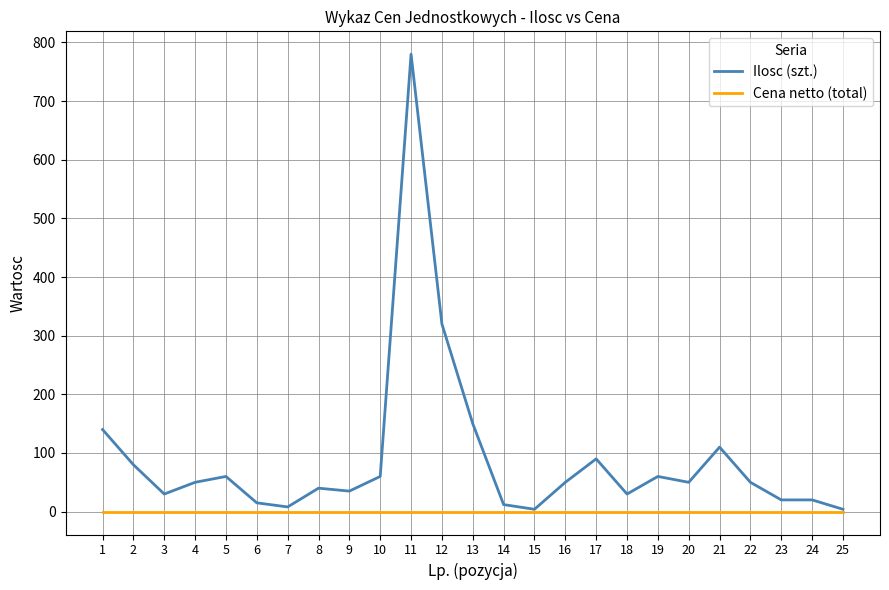

Is the value of Ilosc (szt.) at 21 greater than the value of Cena netto (total) at 10?

Yes